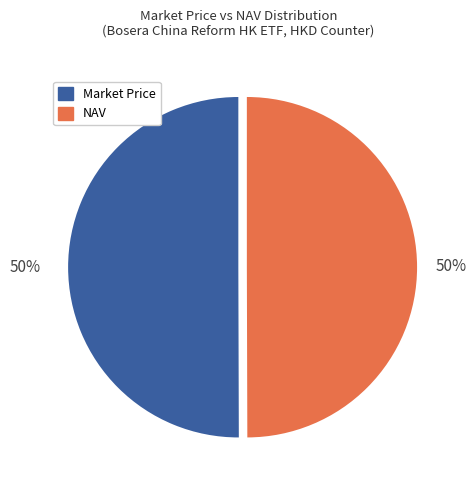

The Market Price slice represents 44% of the pie. True or false?

False